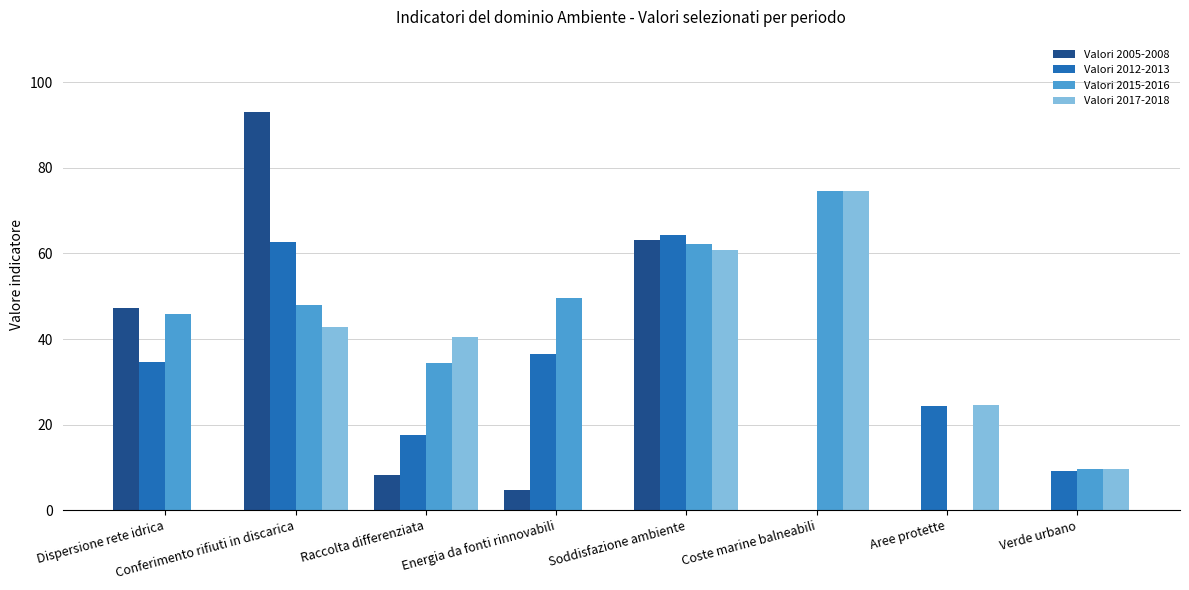

What is the maximum value shown in the chart?

93.2